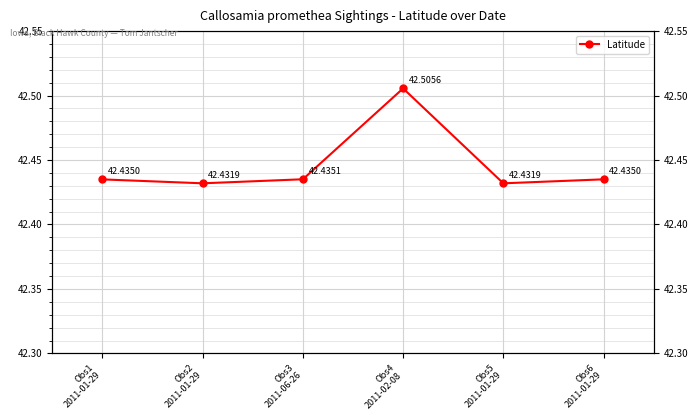

Which label corresponds to the largest value in the chart?

Obs4
2011-02-08